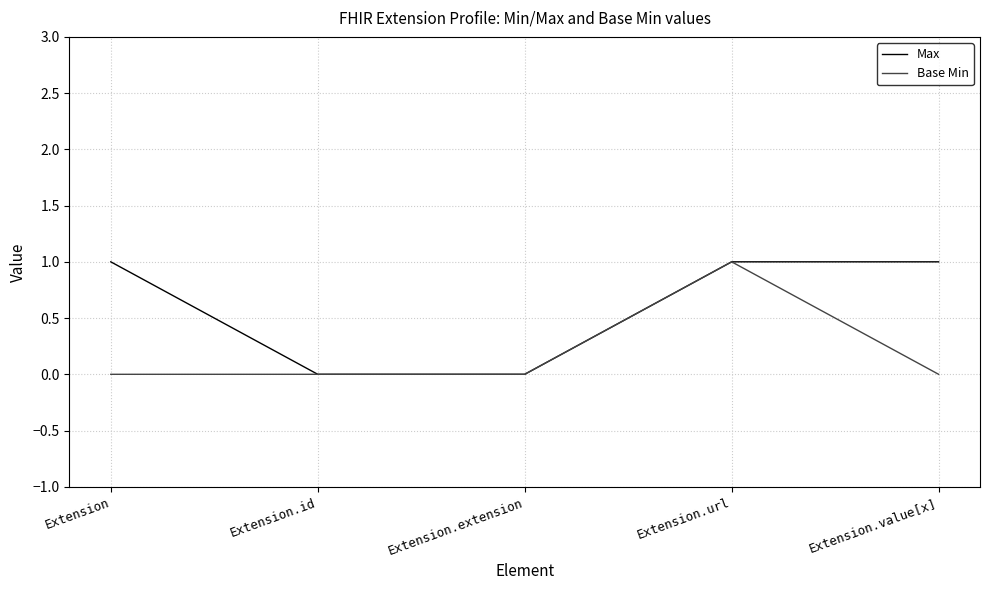

Which series has the largest total across all categories?

Max